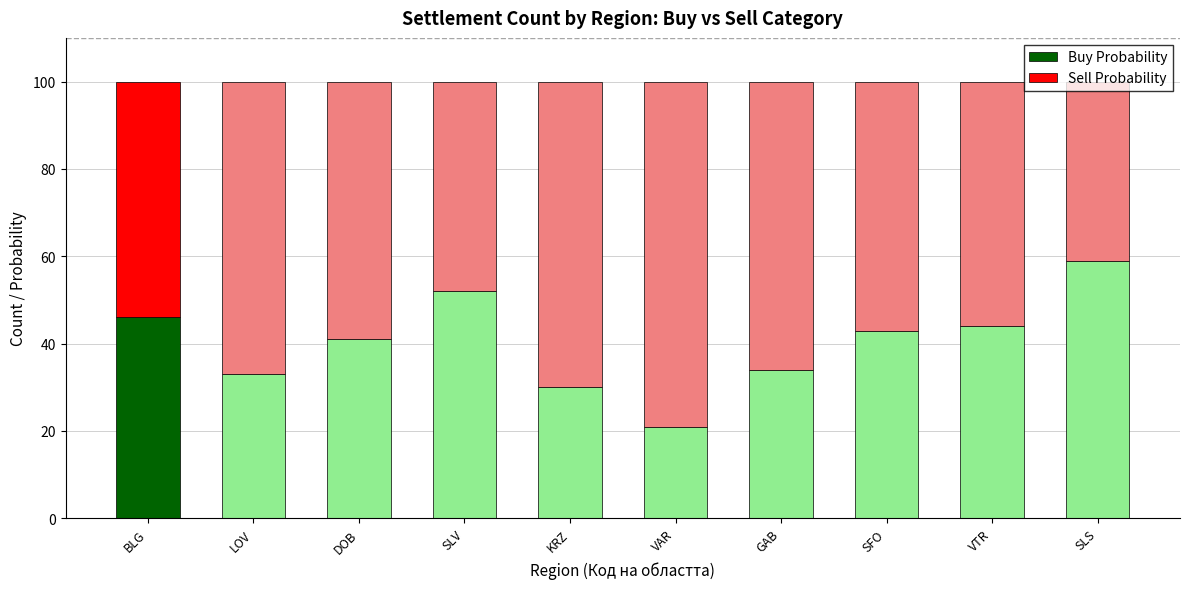

What is the difference between the Buy Probability values at DOB and GAB?

7